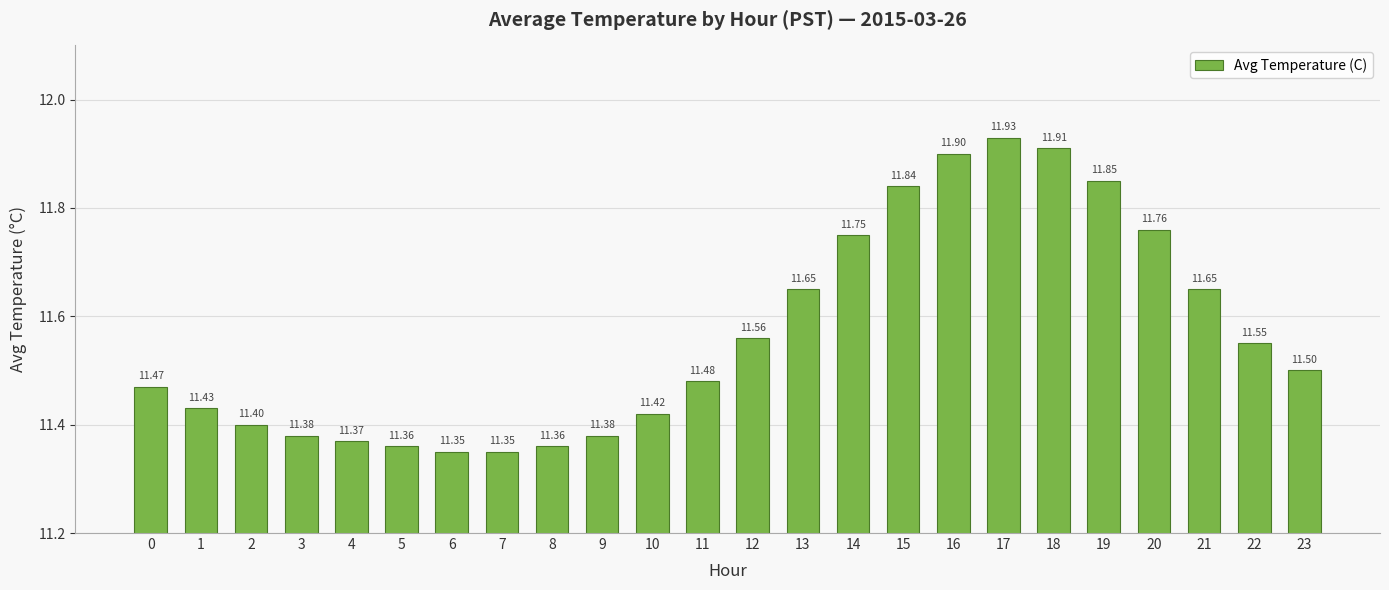

The value at 10 is 17.9. True or false?

False